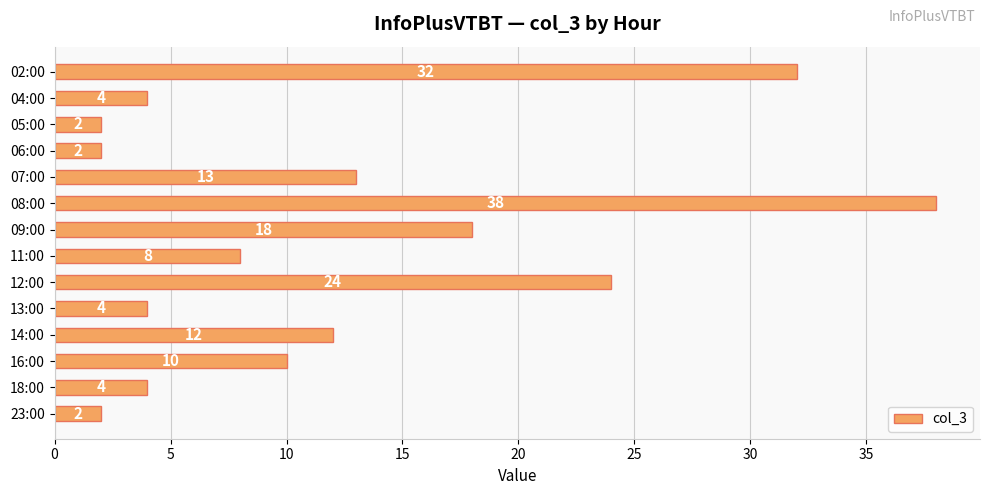

Which category has the highest value across all series?

08:00